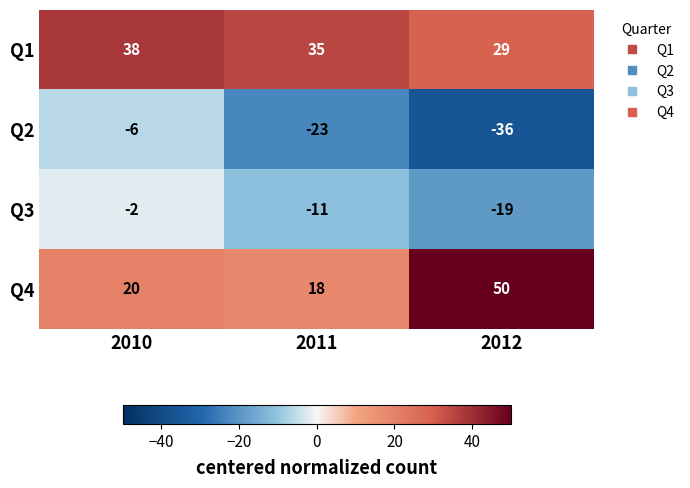

Reading left to right, extract all data points from this chart.

Q1: 2010=38	2011=35	2012=29
Q2: 2010=-6	2011=-23	2012=-36
Q3: 2010=-2	2011=-11	2012=-19
Q4: 2010=20	2011=18	2012=50